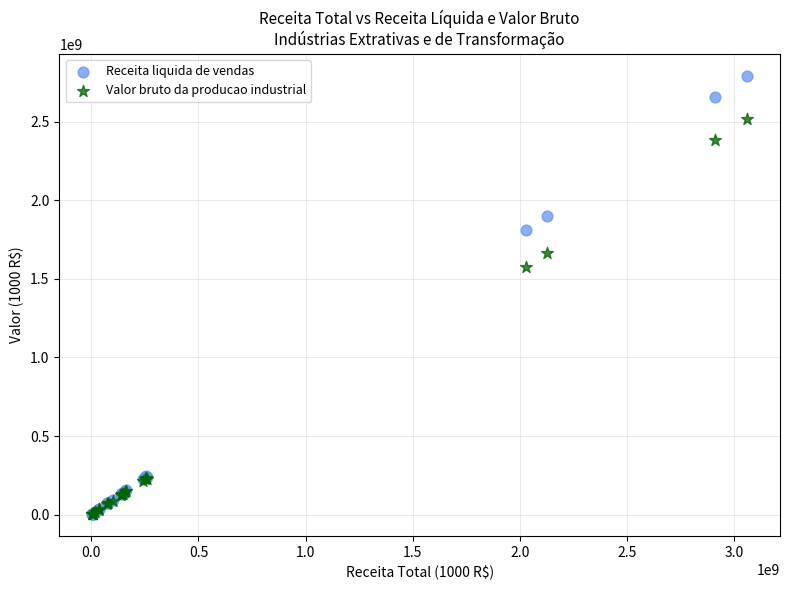

In the Valor bruto da producao industrial series, what Y value is closest to 1259953382?

1575436595